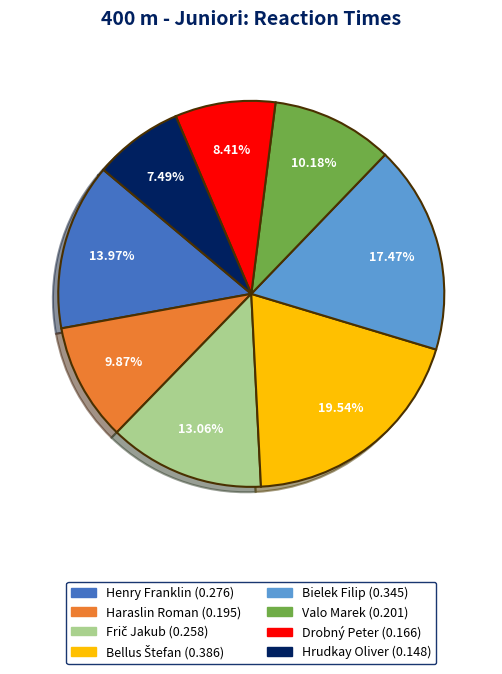

Is there a majority slice in this chart?

No